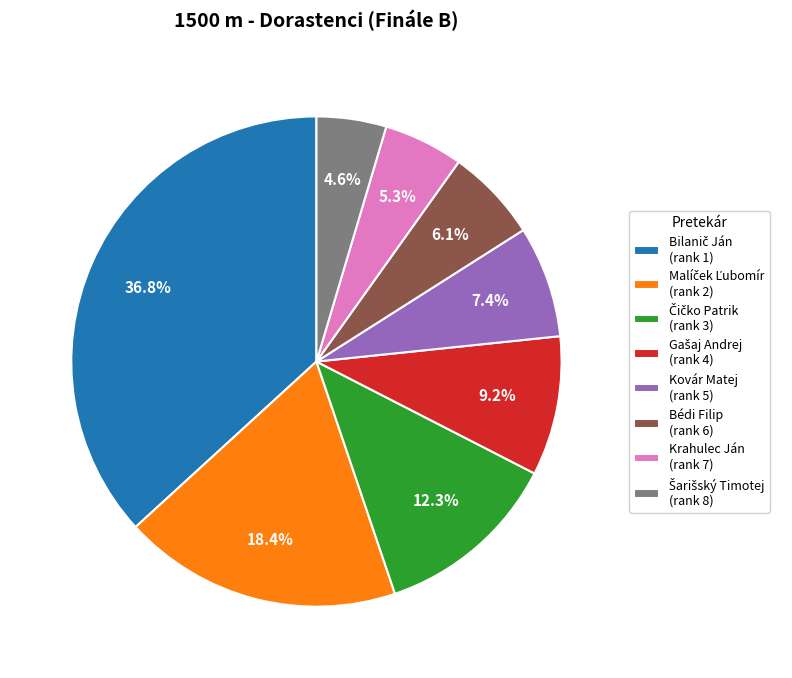

How many slices are in this pie chart?

8